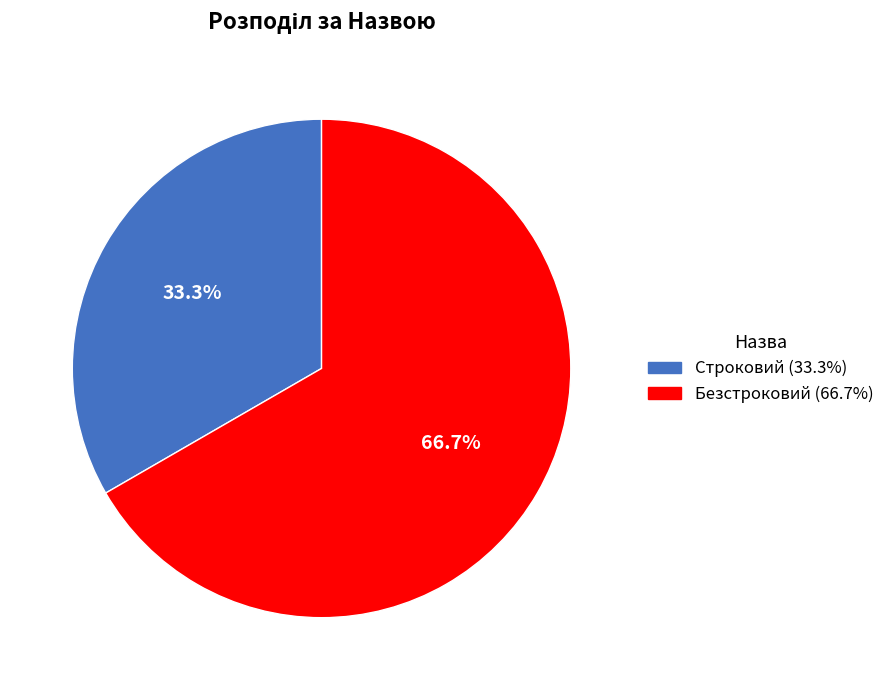

What percentage do Строковий and Безстроковий together represent?

100.0%